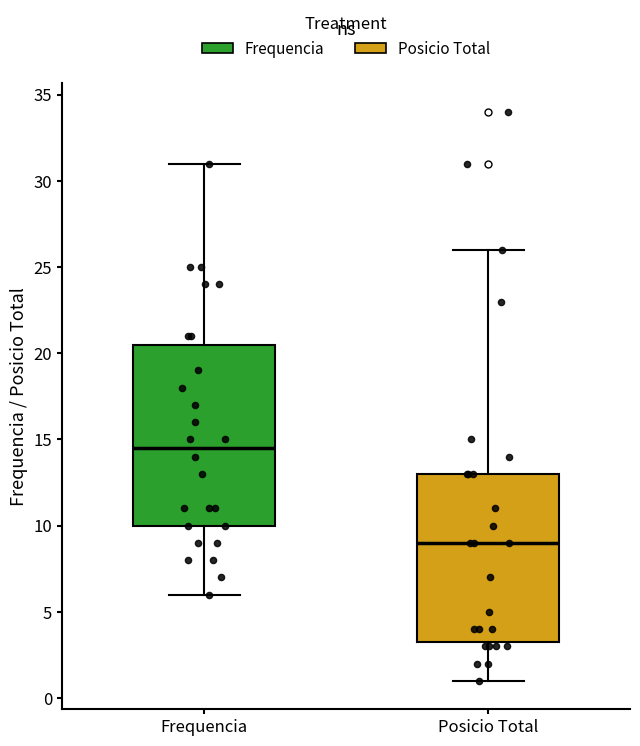

Where is the lower edge of the box for Frequencia on the y-axis? The values are not printed on the chart, so give them approximately, as read against the axis.

10.0